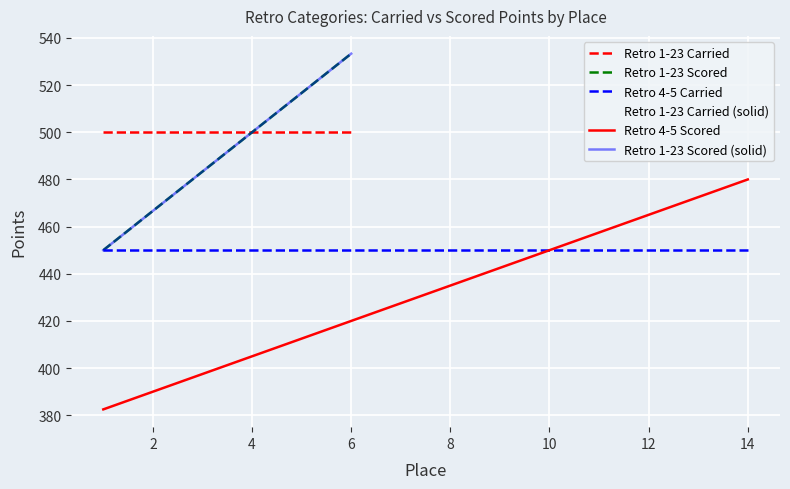

Is it true that Carried Points equals 629.7 at 12?

False